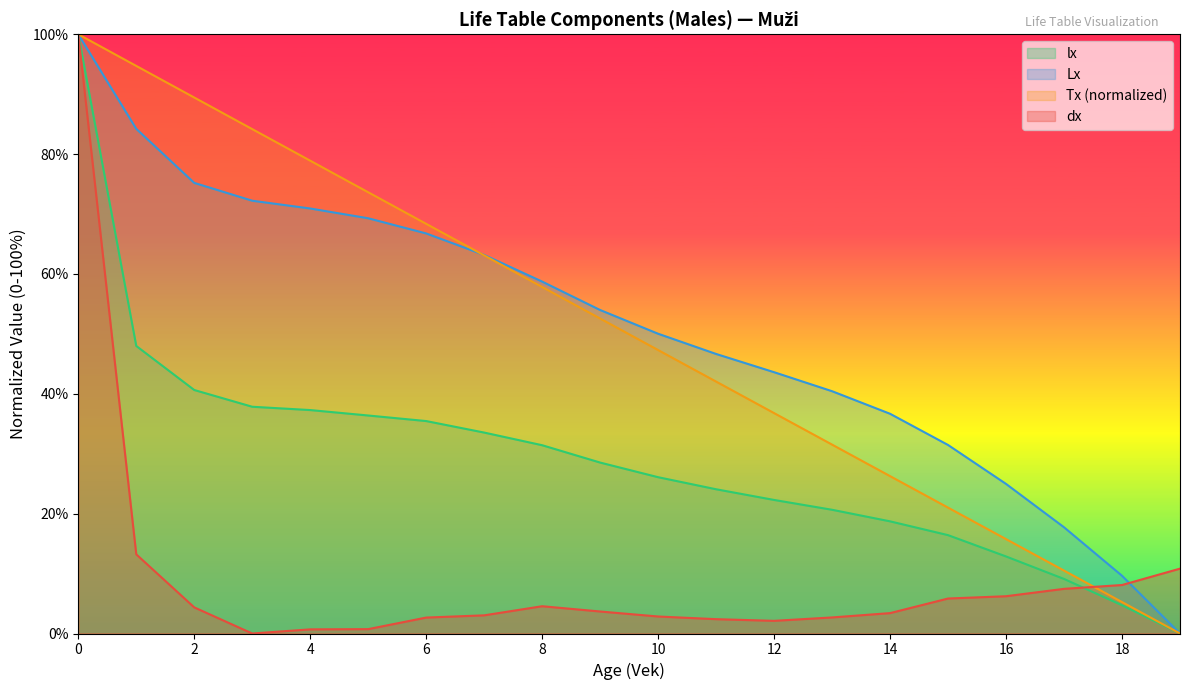

Between which two adjacent categories do Lx and dx first intersect?

18 and 19